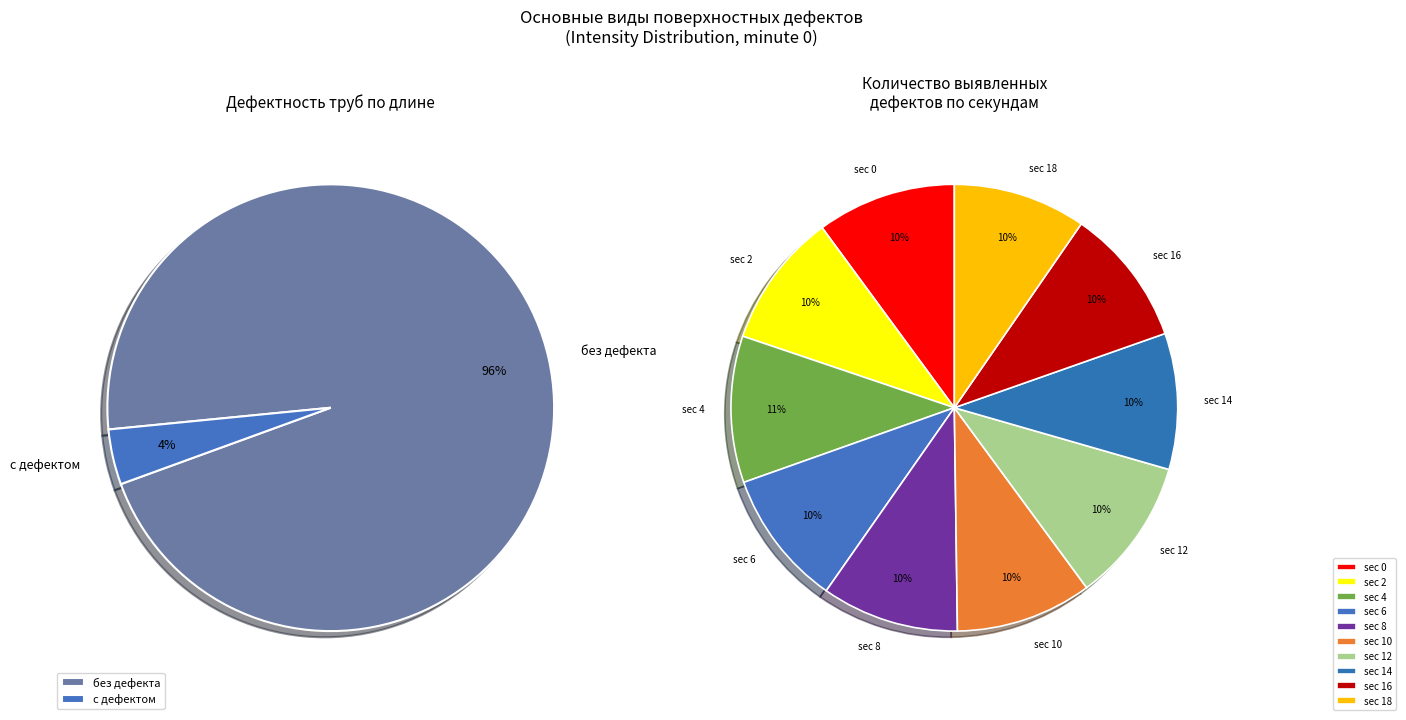

What percentage is the 6 slice, to the nearest percent?

10%